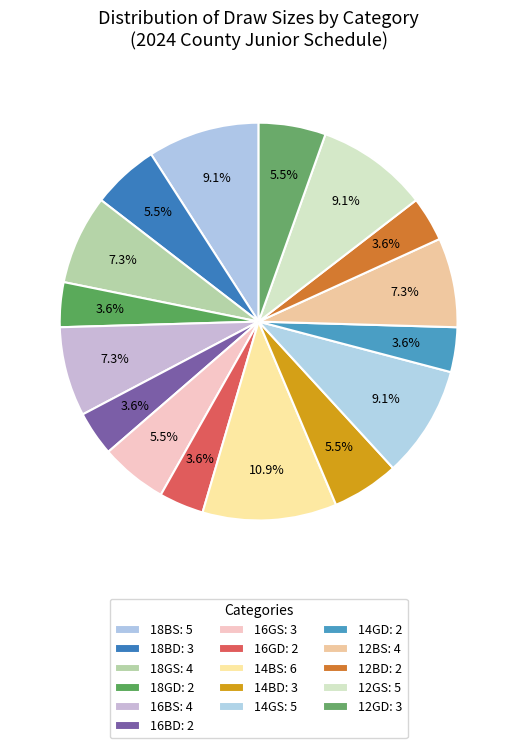

How many segments does this pie chart have?

16